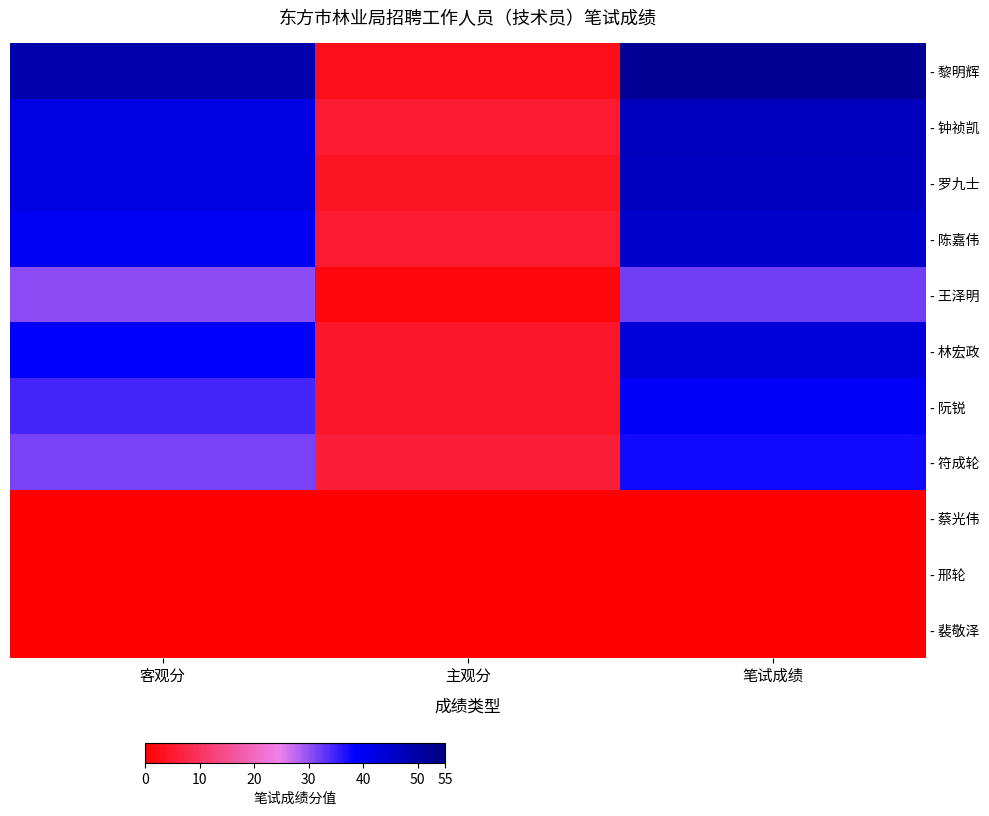

Reading left to right, extract all data points from this chart.

- 黎明辉: 客观分=49.0	主观分=3.0	笔试成绩=52.0
- 钟祯凯: 客观分=42.0	主观分=5.0	笔试成绩=47.0
- 罗九士: 客观分=42.5	主观分=4.0	笔试成绩=46.5
- 陈嘉伟: 客观分=40.0	主观分=5.0	笔试成绩=45.0
- 王泽明: 客观分=30.5	主观分=1.5	笔试成绩=32.0
- 林宏政: 客观分=38.5	主观分=4.5	笔试成绩=43.0
- 阮锐: 客观分=34.5	主观分=4.5	笔试成绩=39.0
- 符成轮: 客观分=31.5	主观分=6.0	笔试成绩=37.5
- 蔡光伟: 客观分=0.0	主观分=0.0	笔试成绩=0.0
- 邢轮: 客观分=0.0	主观分=0.0	笔试成绩=0.0
- 裴敬泽: 客观分=0.0	主观分=0.0	笔试成绩=0.0